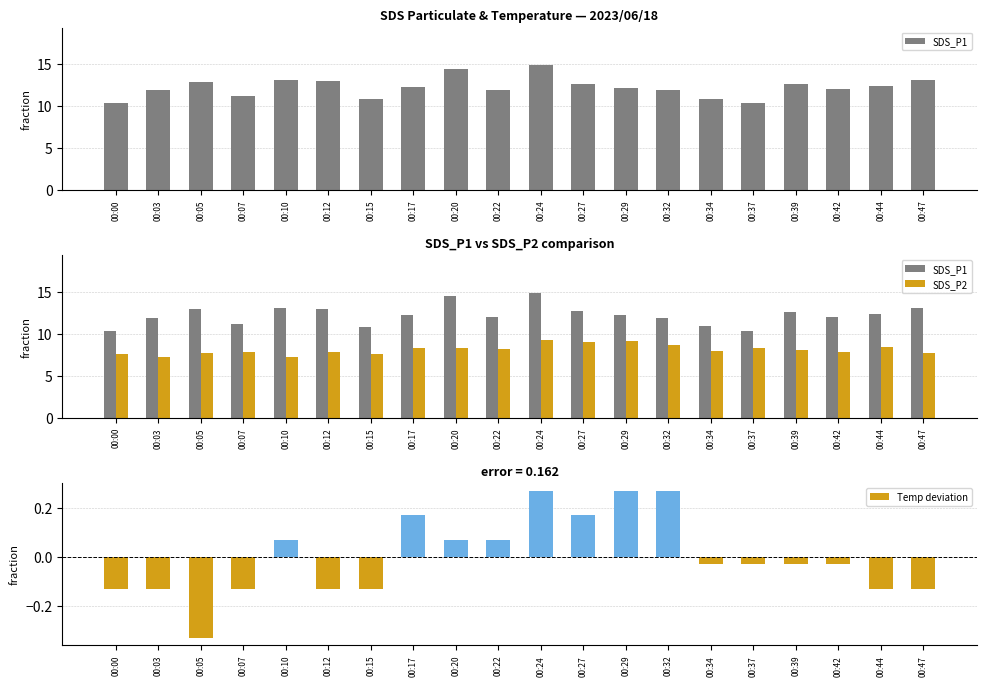

Rank the series by their average value, from highest to lowest.

SDS_P1, SDS_P2, Temp deviation